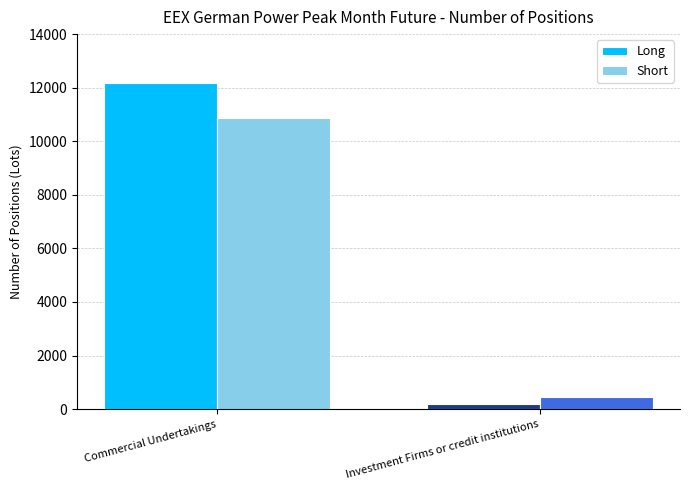

Which category has the lowest value in the Long series?

Investment Firms or credit institutions